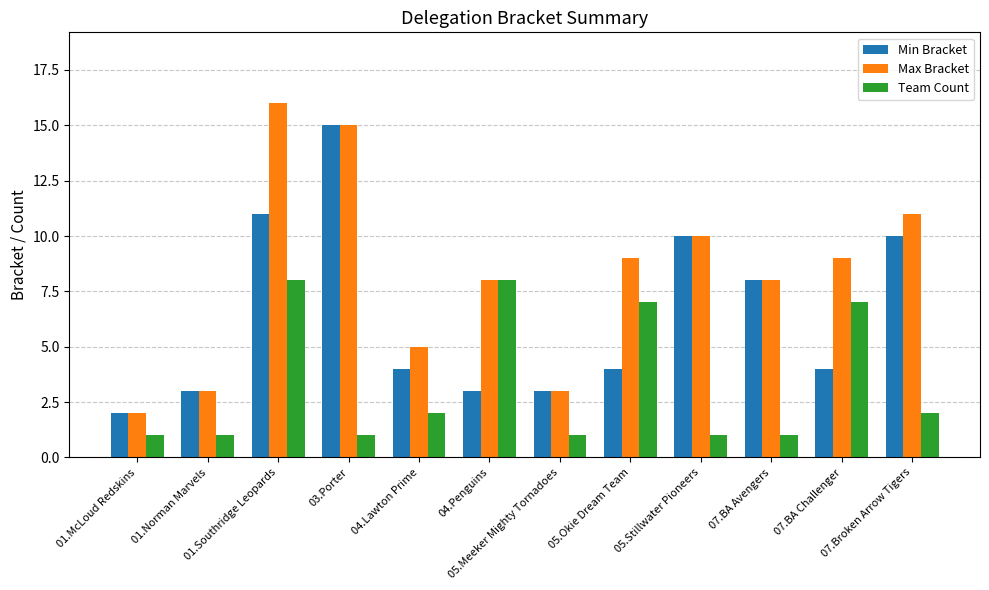

How many bars are there in total?

36